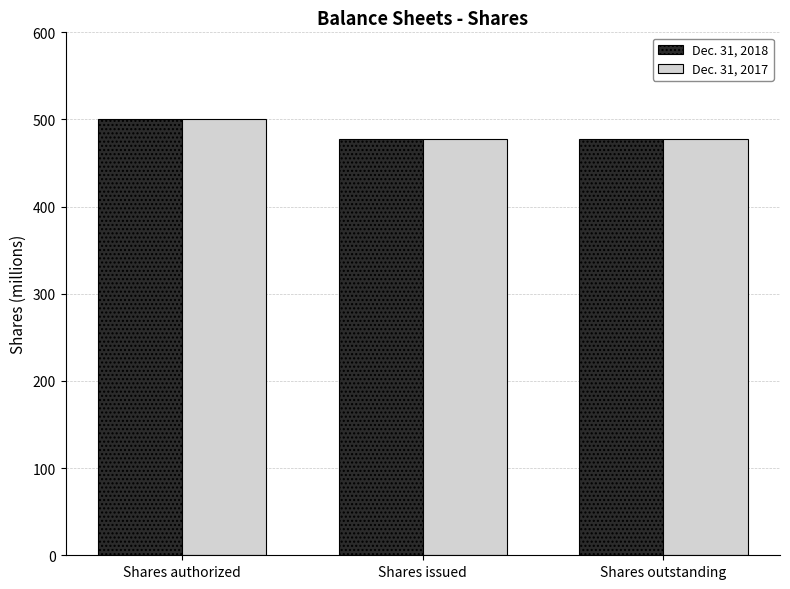

What is the label of the 1st bar from the right?

Shares outstanding